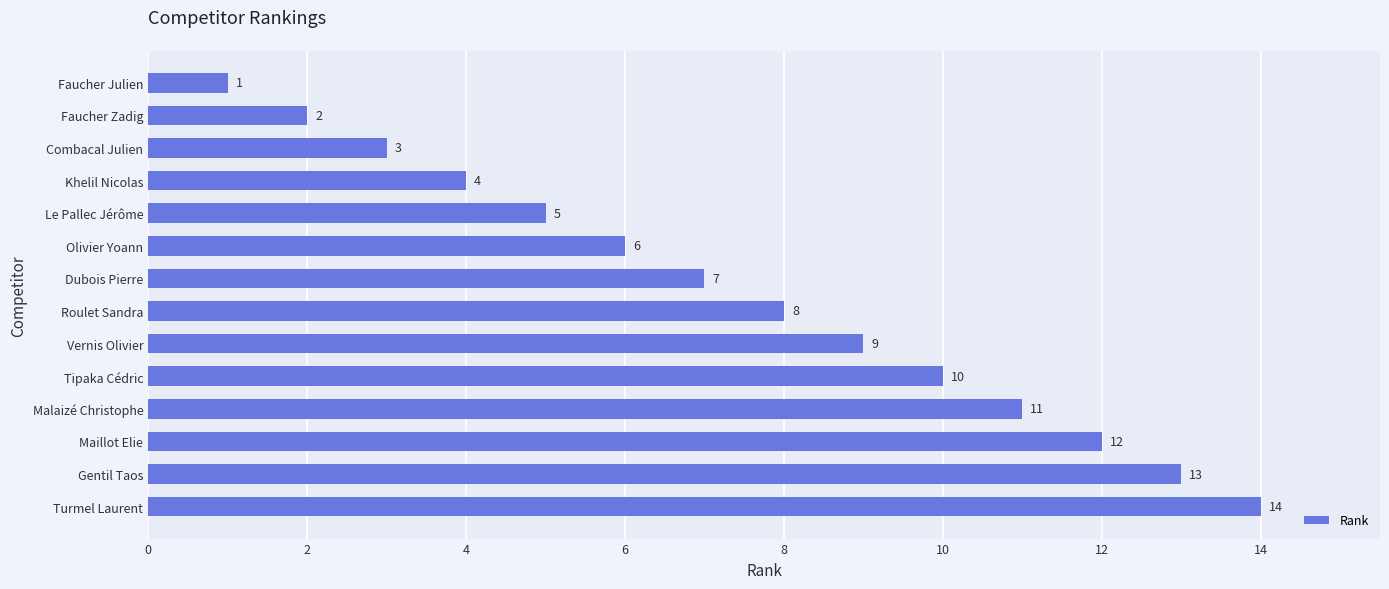

How many bars are there in total?

14